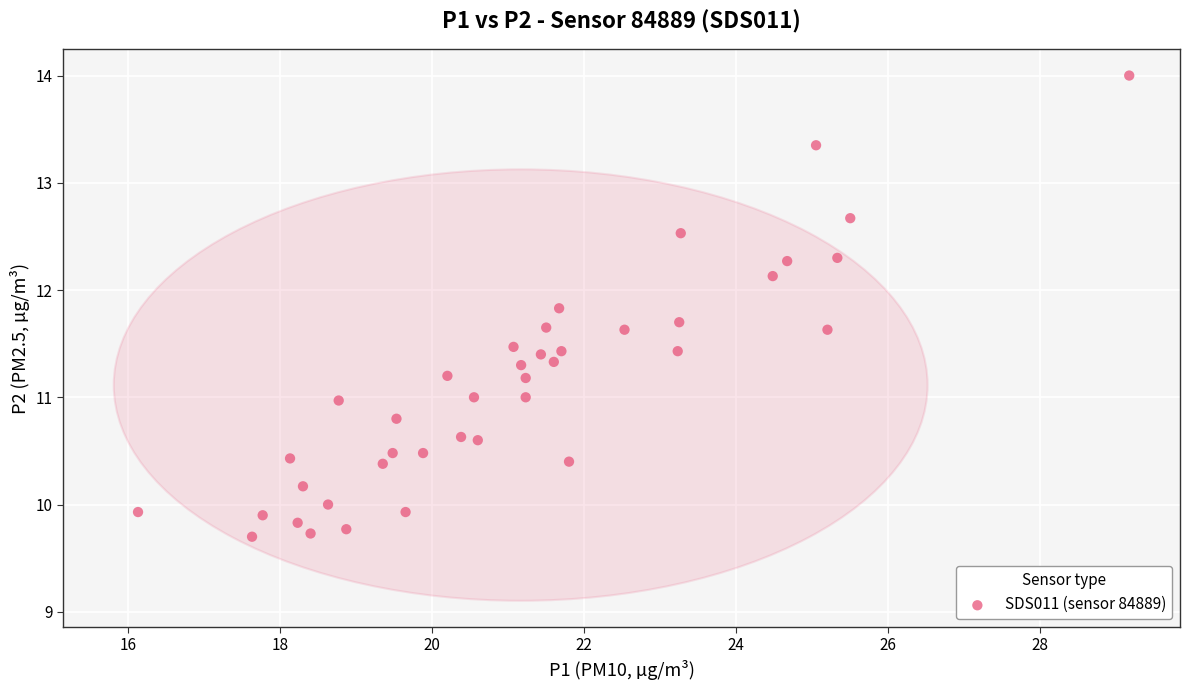

What is the range of X values (max minus min)?

13.0